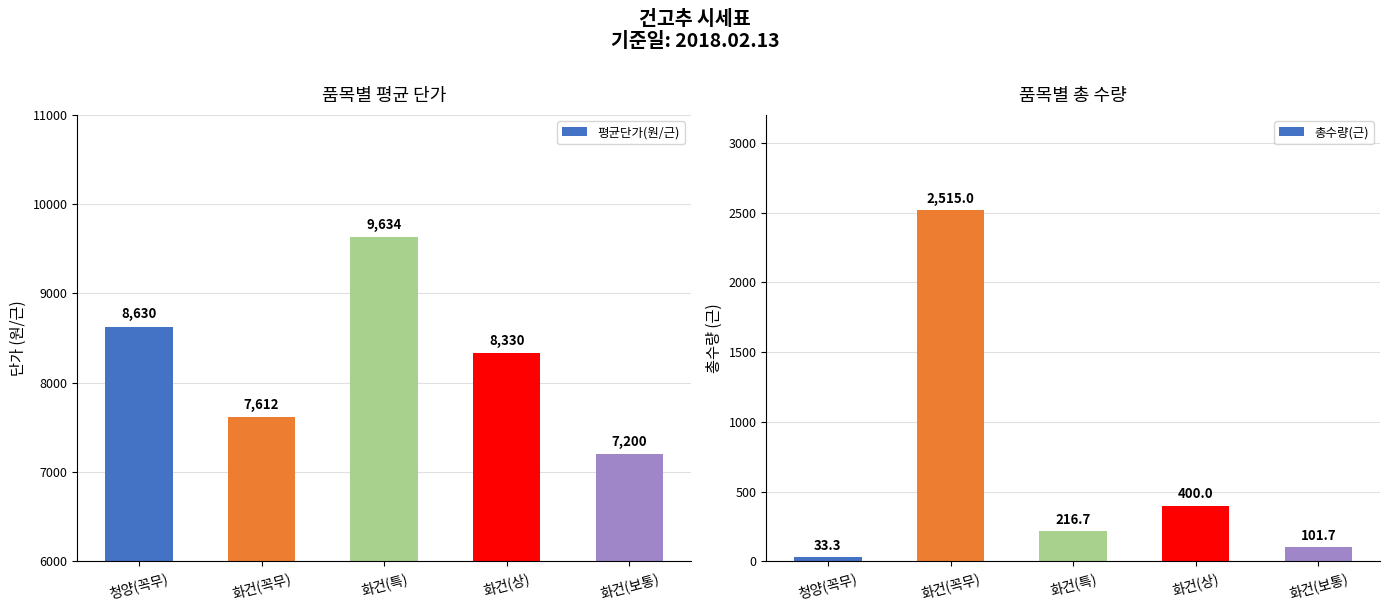

What is the sum of all 평균단가(원/근) values?

41406